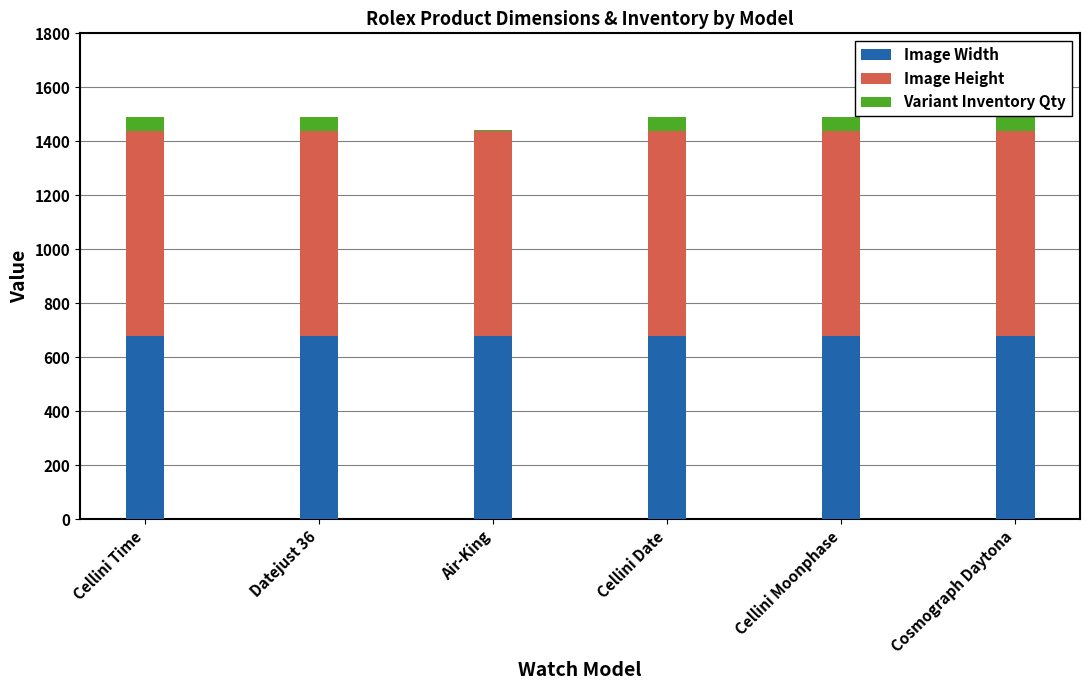

What is the total value across all series at Cellini Time?

1490